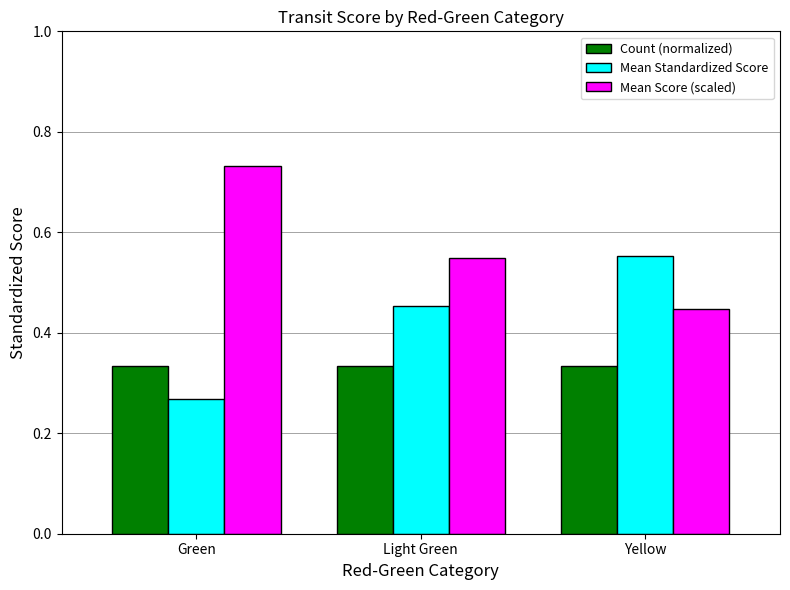

The Count (normalized) series shows 0.2 at Light Green. True or false?

False